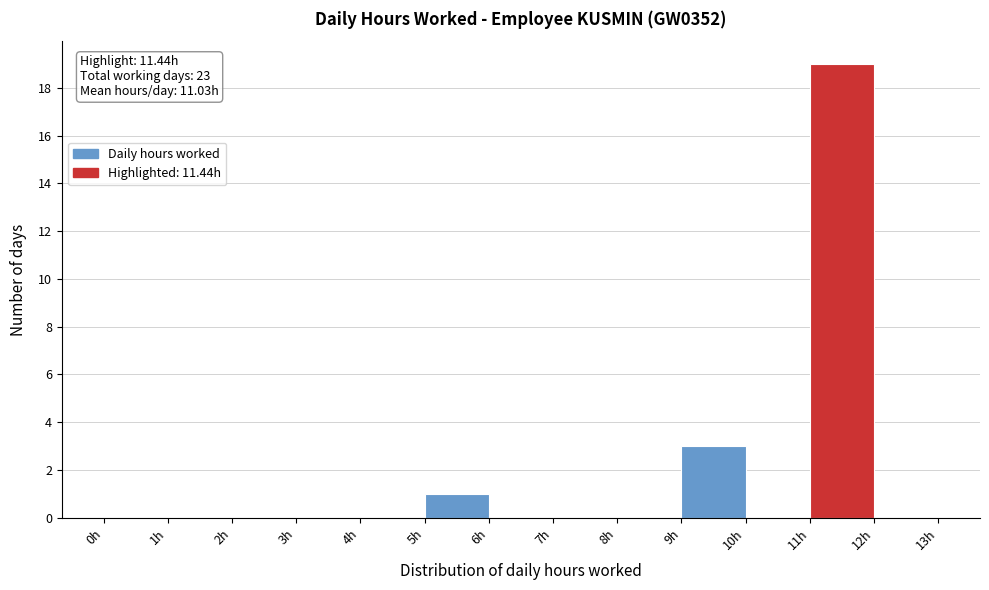

Over which range of the x-axis is the bar tallest?

11 to 12